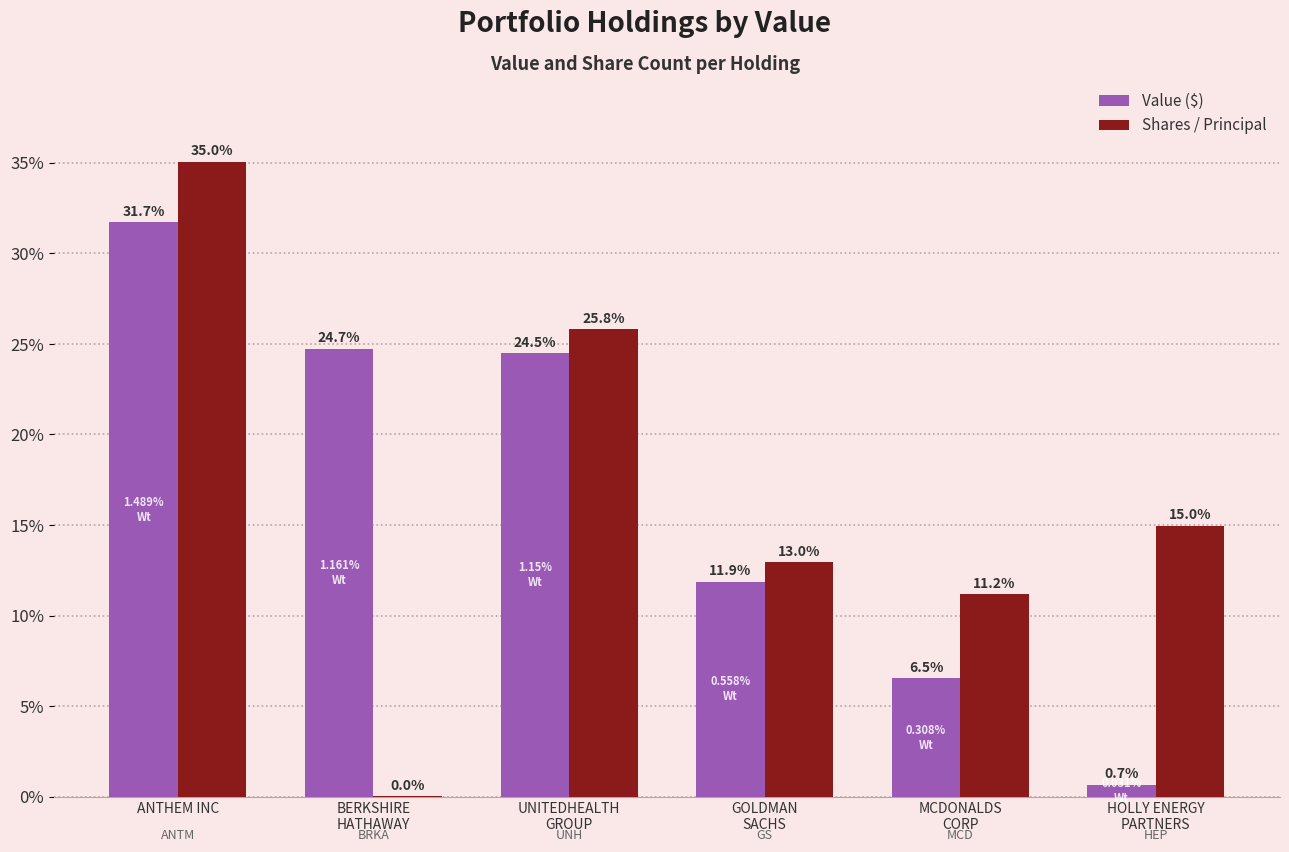

Does the chart contain stacked bars?

No